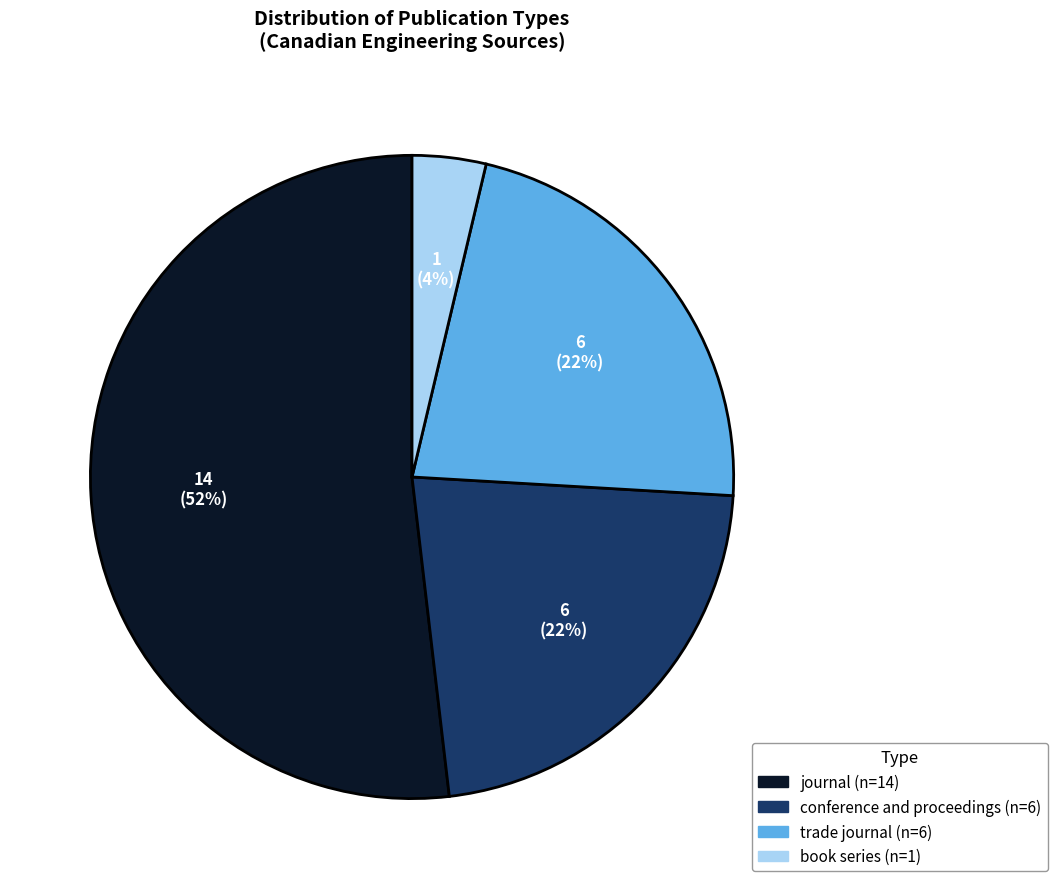

True or false: trade journal accounts for 22% of the total.

True